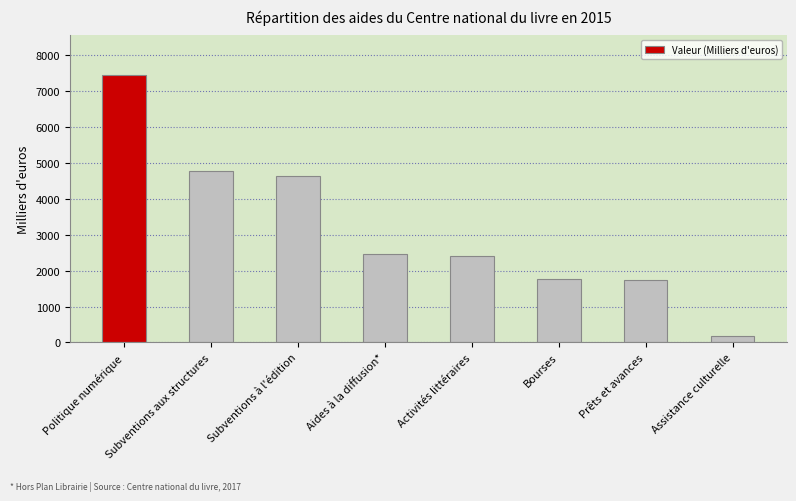

What is the difference between the maximum and second lowest values?

5701